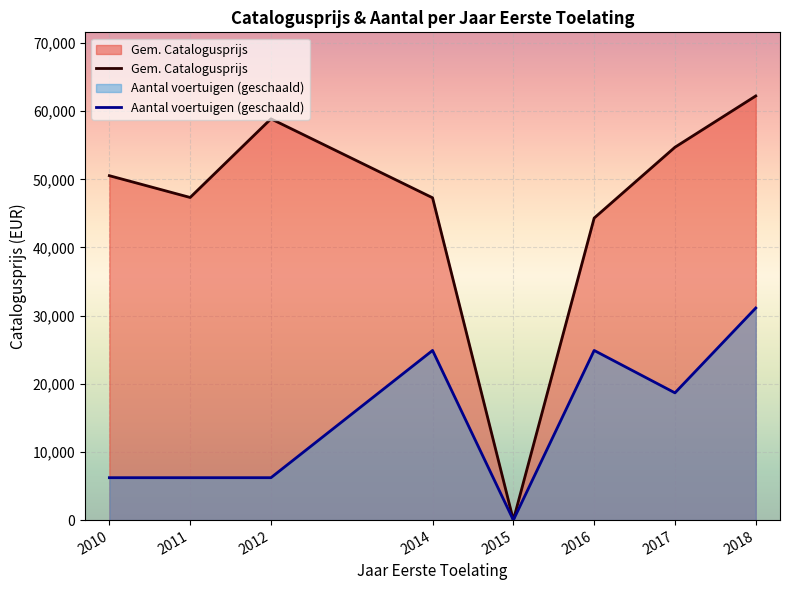

How many series are shown in this chart?

2